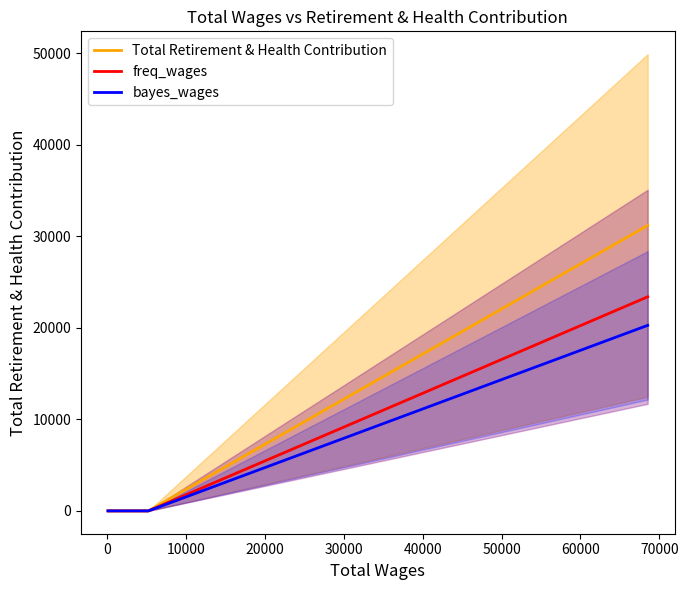

What are all the series names shown in the legend?

Total Retirement & Health Contribution, freq_wages, bayes_wages